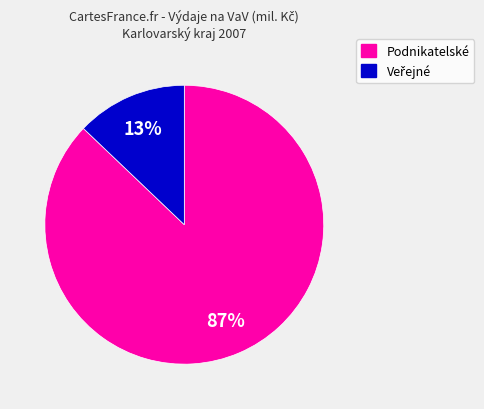

To the nearest percent, what is the difference between the largest and smallest slice percentages?

74%